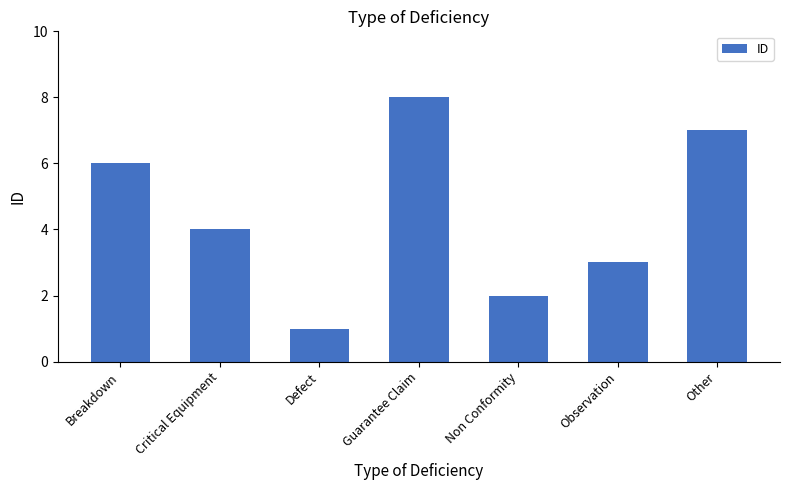

Count the number of categories in the chart.

7